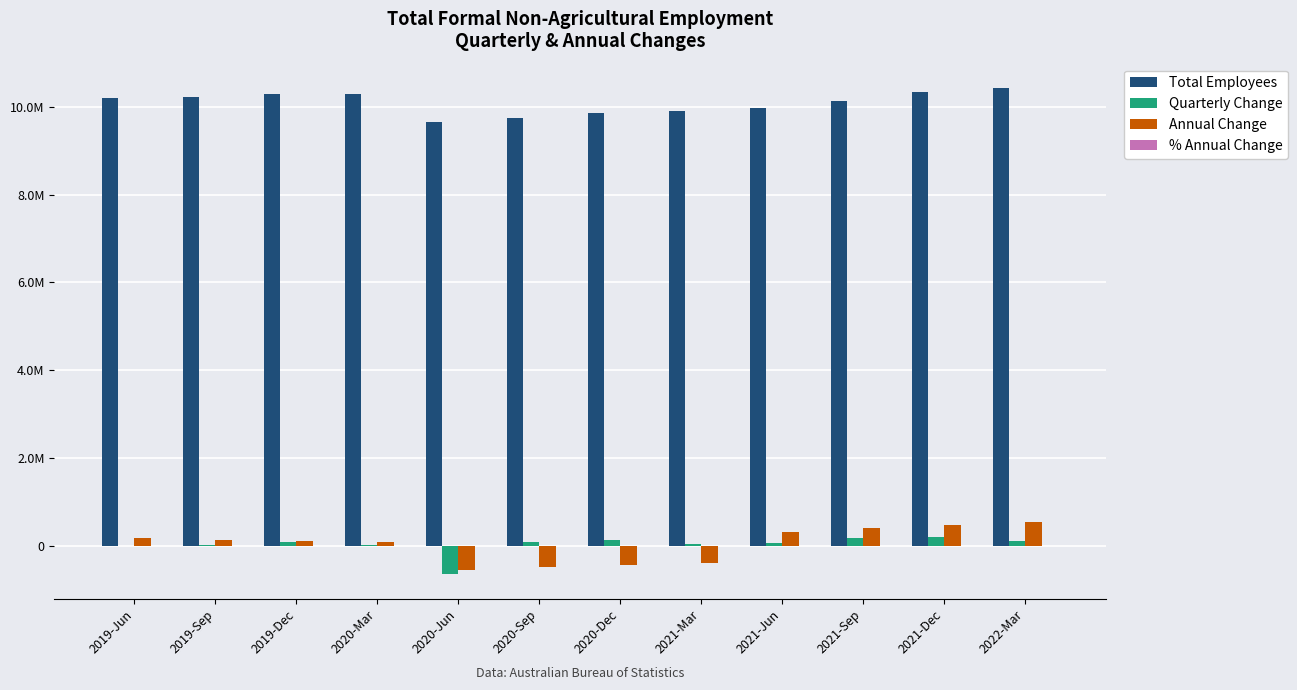

Is it true that Total Employees equals 12951966.8 at 2020-Sep?

False